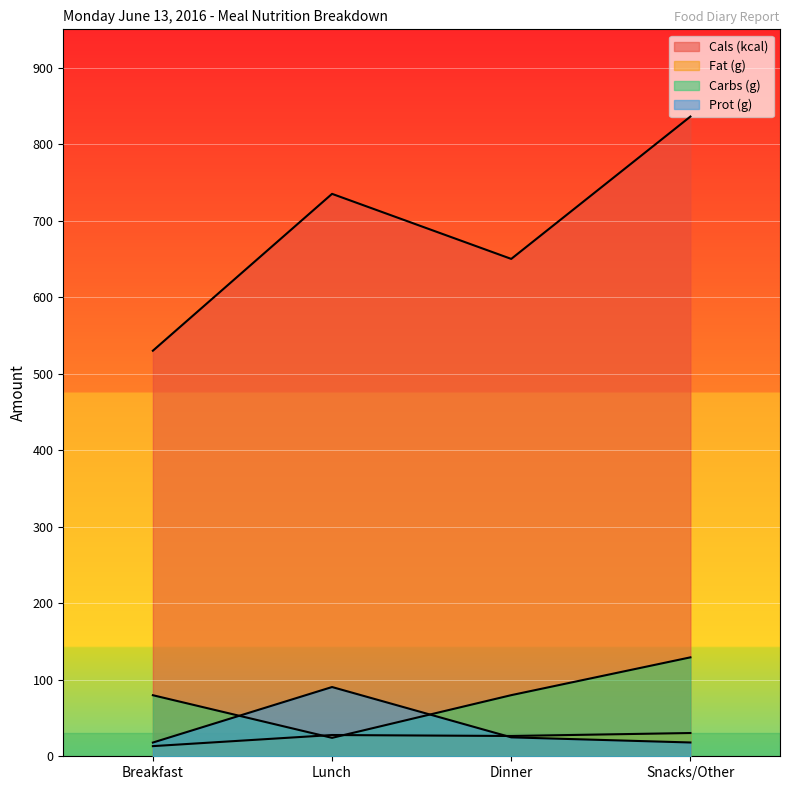

At which category is the sum across all series the highest?

Snacks/Other